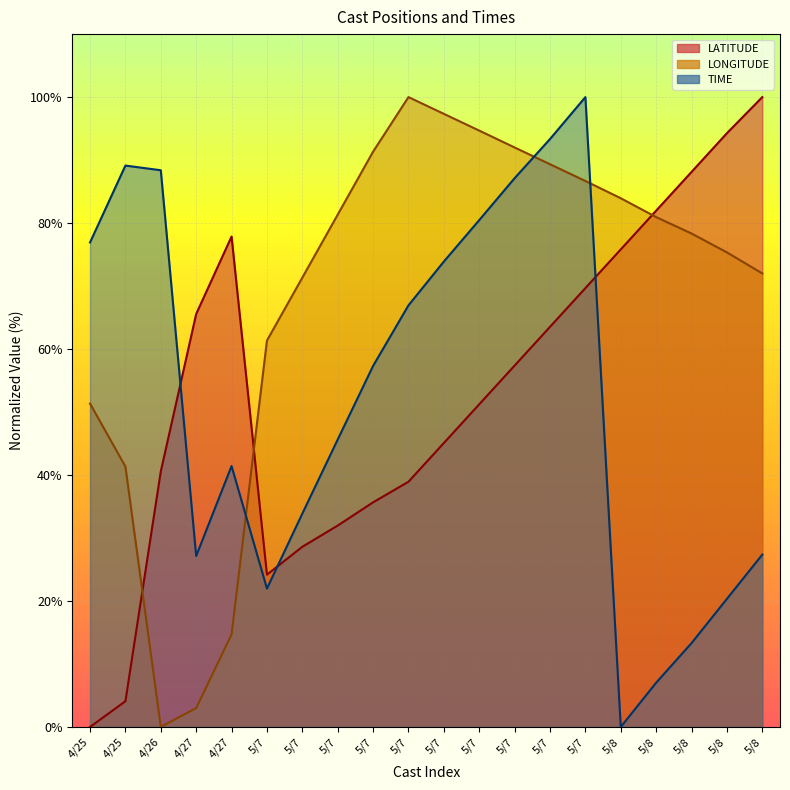

Where is LATITUDE nearest to the value 50?

5/7